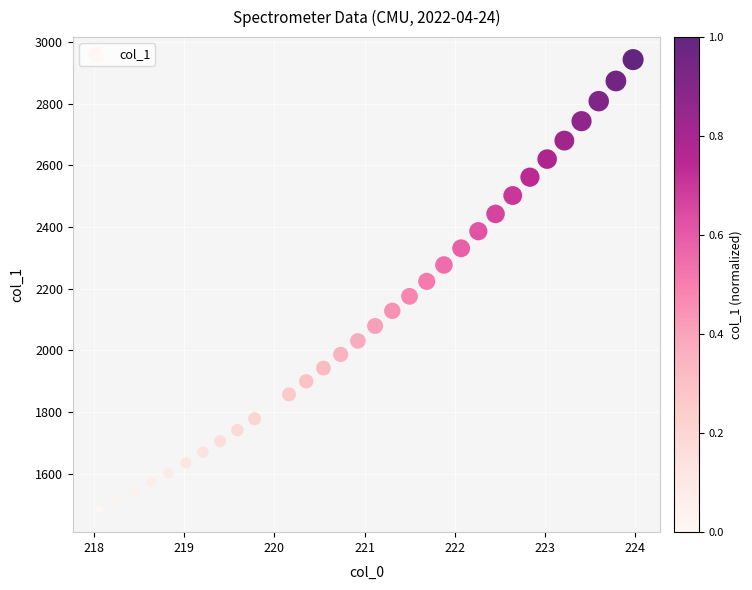

What is the range of Y values (max minus min)?

1458.5